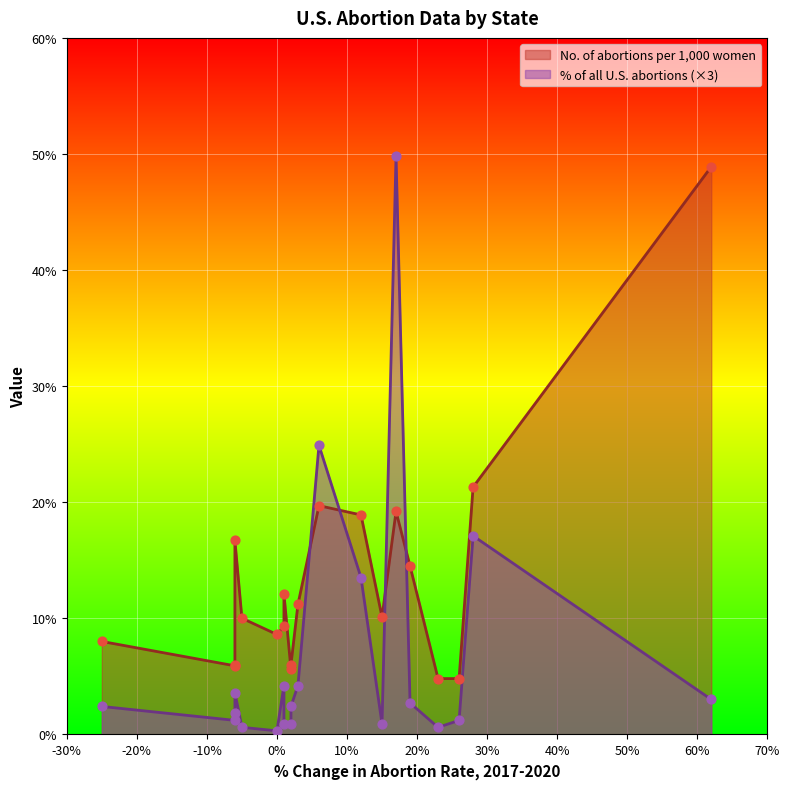

What are all the series names shown in the legend?

No. of abortions per 1,000 women, % of all U.S. abortions